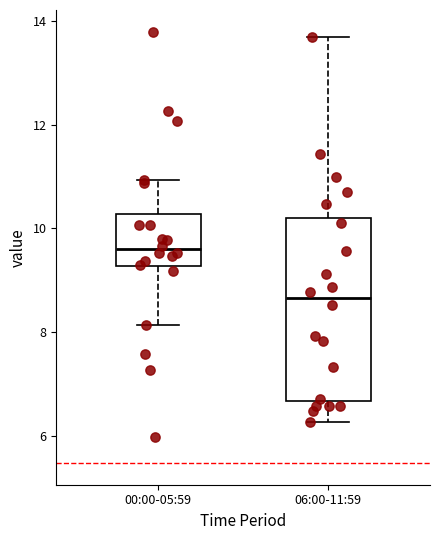

Reading left to right, read every box against the y-axis: the position of its median line, the range the box covers, and the ends of its whiskers. The values are not printed on the chart, so give them approximately, as read against the axis.

00:00-05:59: median 9.6, box 9.2 to 10.2, whiskers 8.2 to 11.0
06:00-11:59: median 8.6, box 6.6 to 10.2, whiskers 6.2 to 13.8